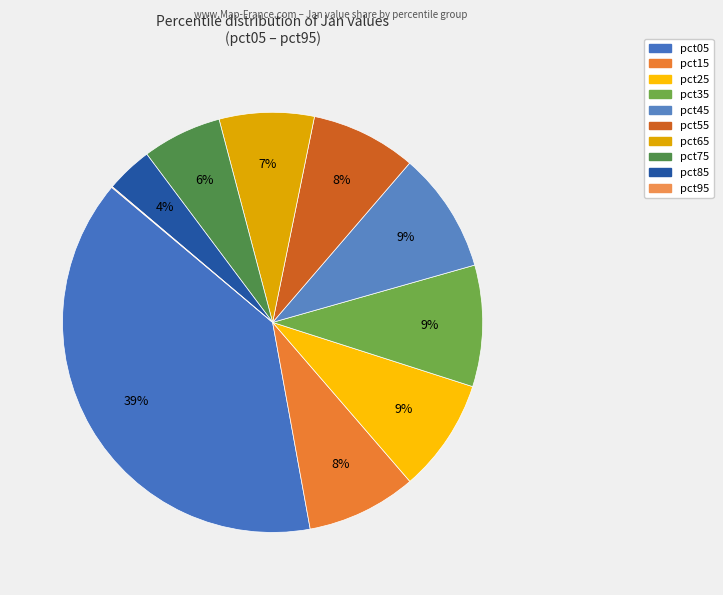

How many slices are in this pie chart?

10